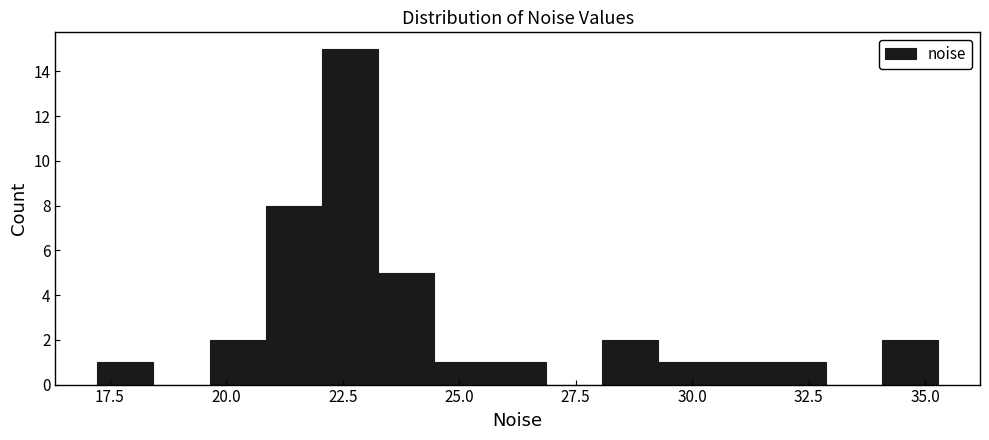

Around what value on the x-axis is the tallest bar? Give the approximate position of its centre, as read against the axis.

22.5